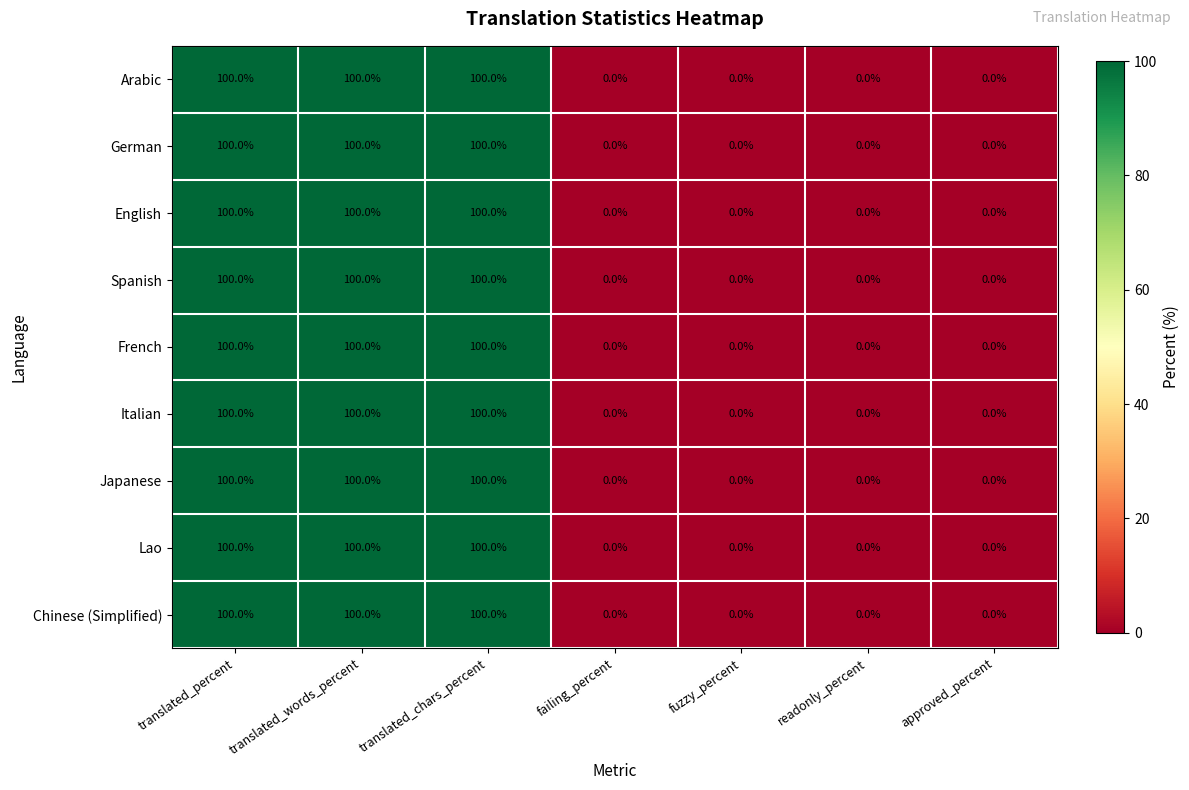

Count the number of categories in the chart.

7